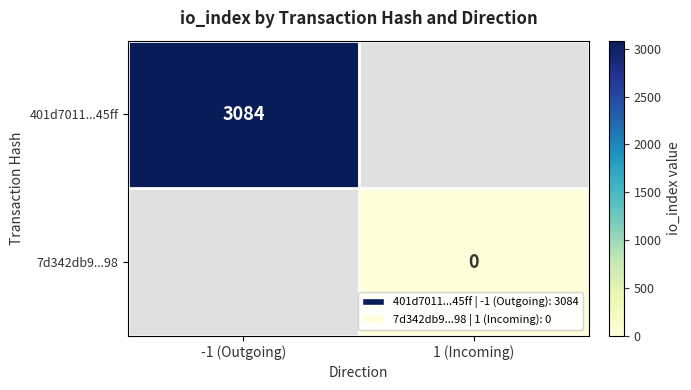

The 401d7011...45ff series shows 3084 at -1 (Outgoing). True or false?

True